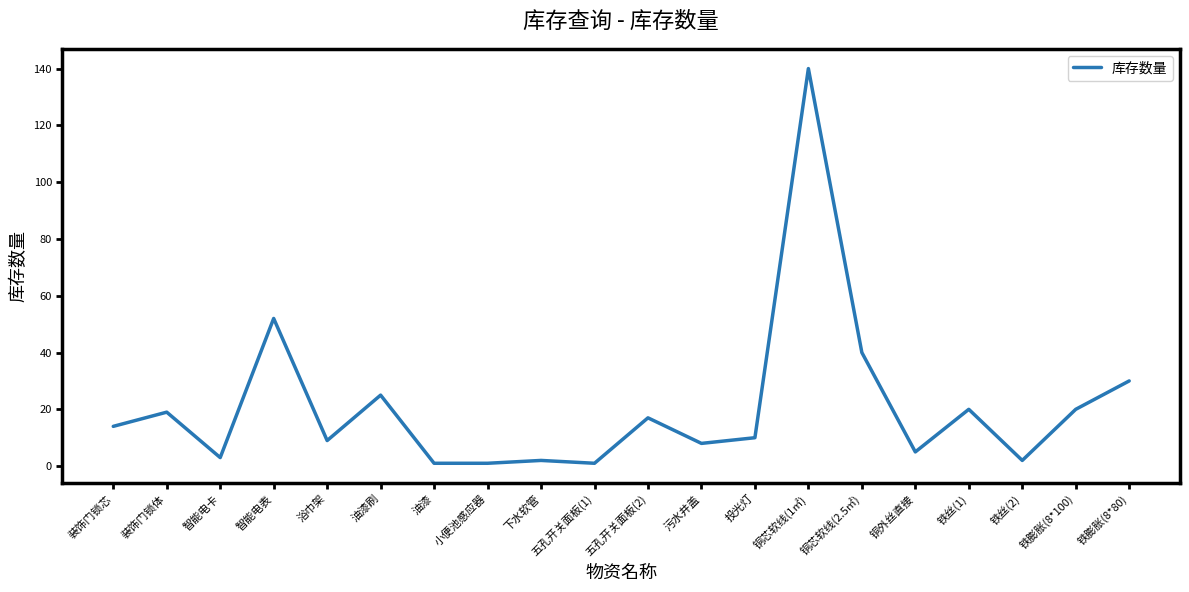

Approximately how many times larger is the value at 装饰门锁芯 compared to 投光灯?

1.4